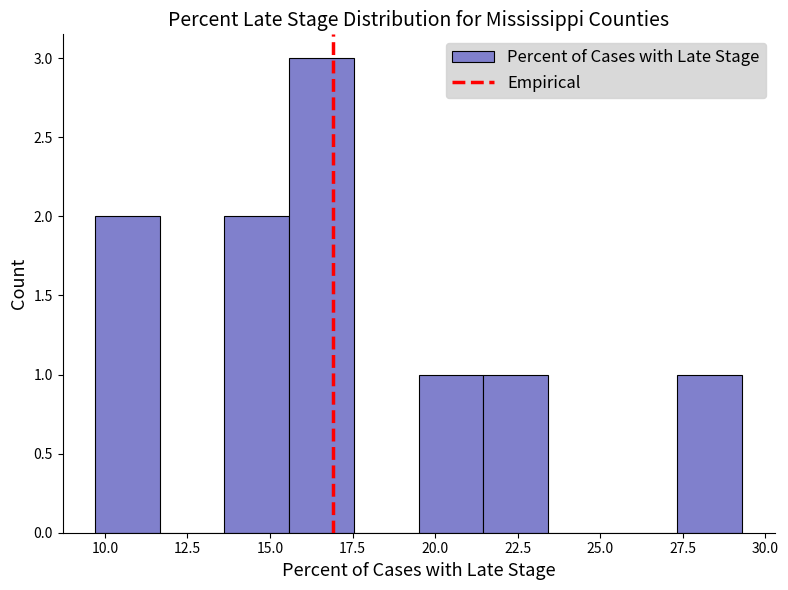

Read against the x-axis, roughly where is the centre of the tallest bar?

16.5